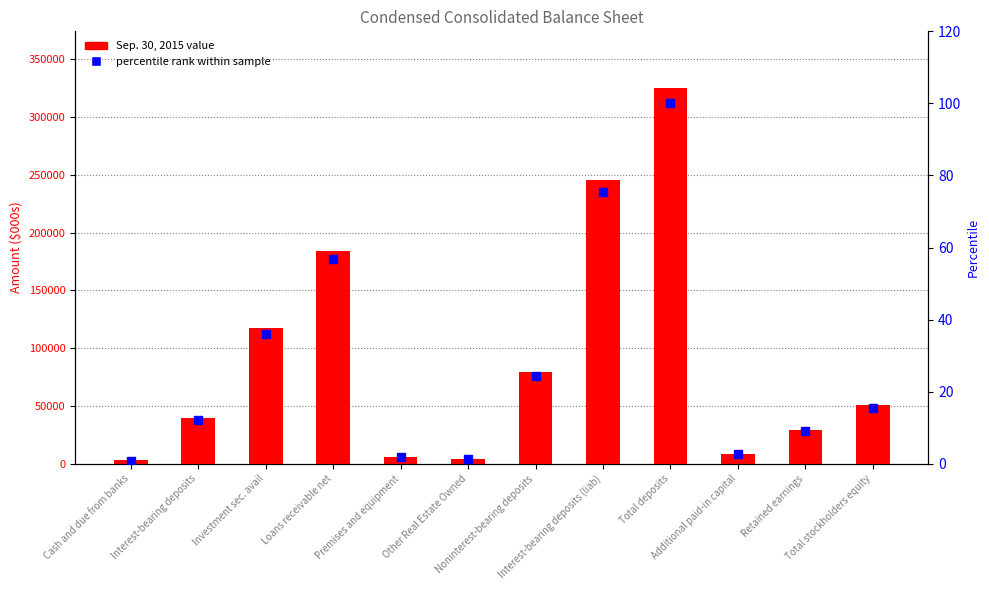

What is the difference between the highest and lowest values at Premises and equipment?

6241.1